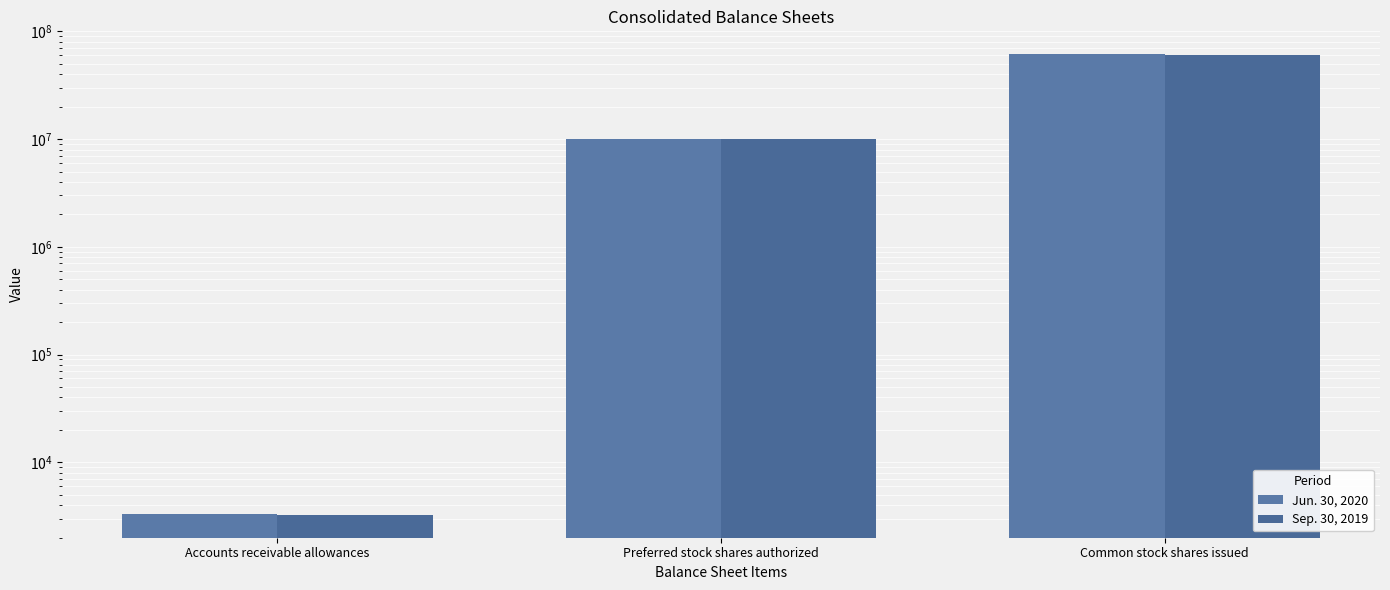

What is the lowest value of the Sep. 30, 2019 series?

3259